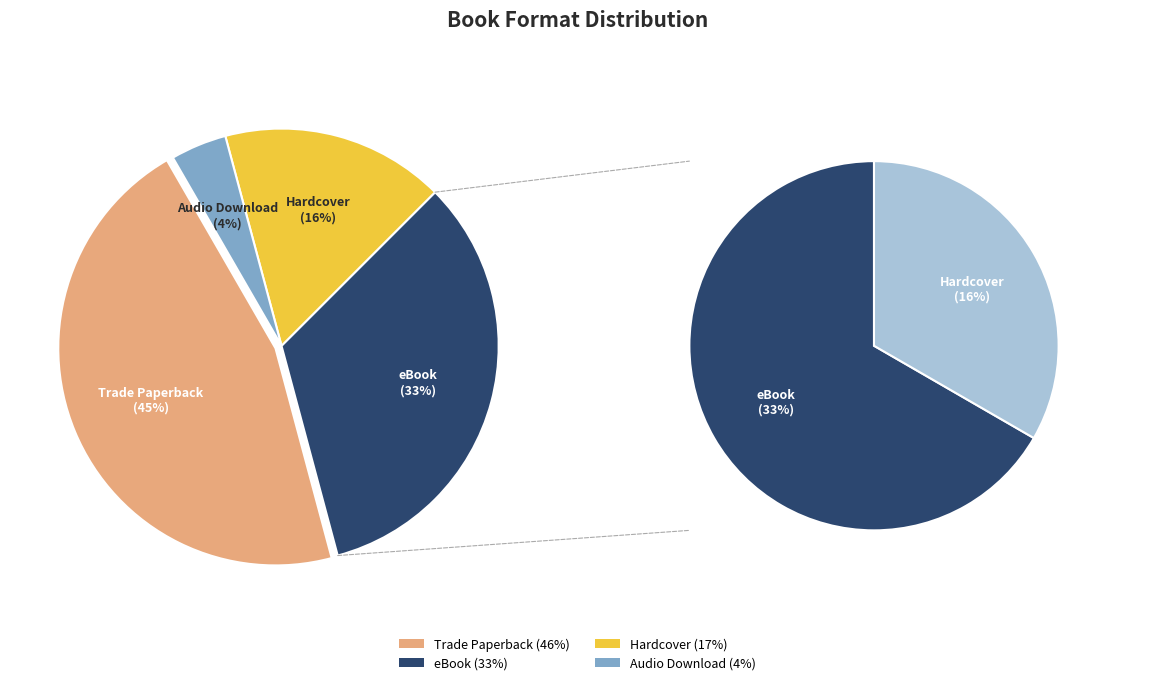

What is the largest slice in the pie chart?

Trade Paperback